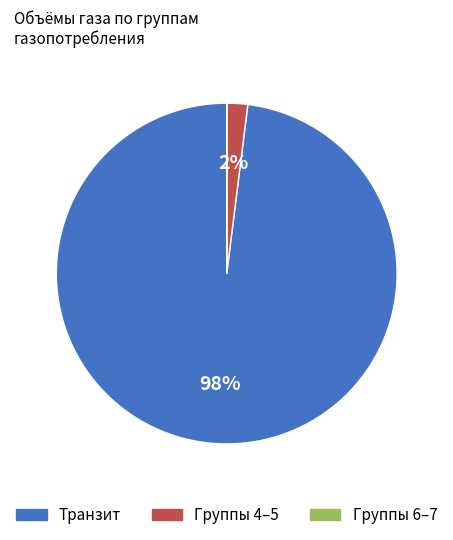

Is there a majority slice in this chart?

Yes